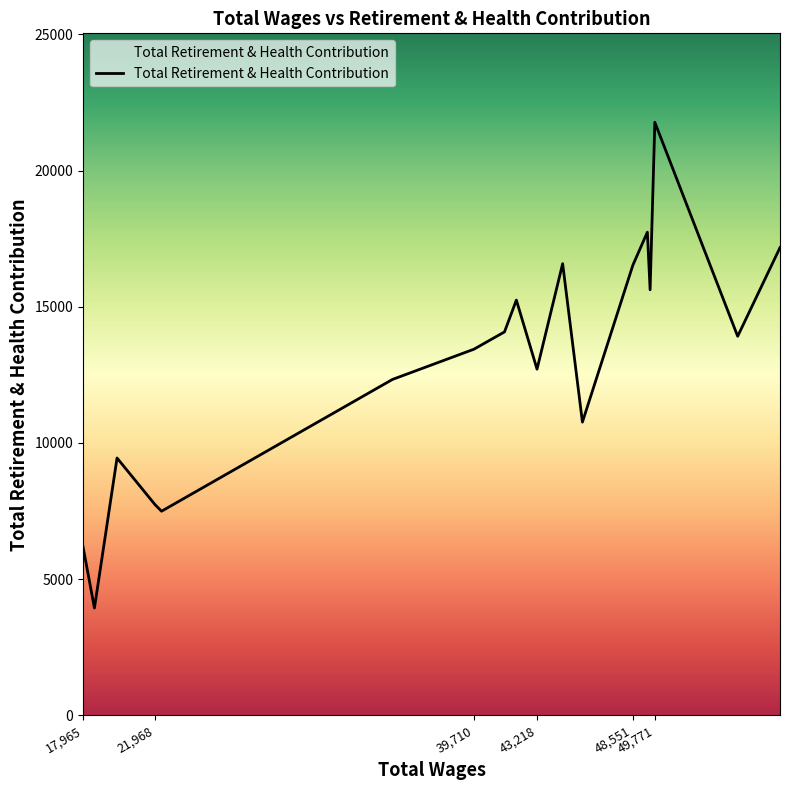

What is the smallest value displayed?

3935